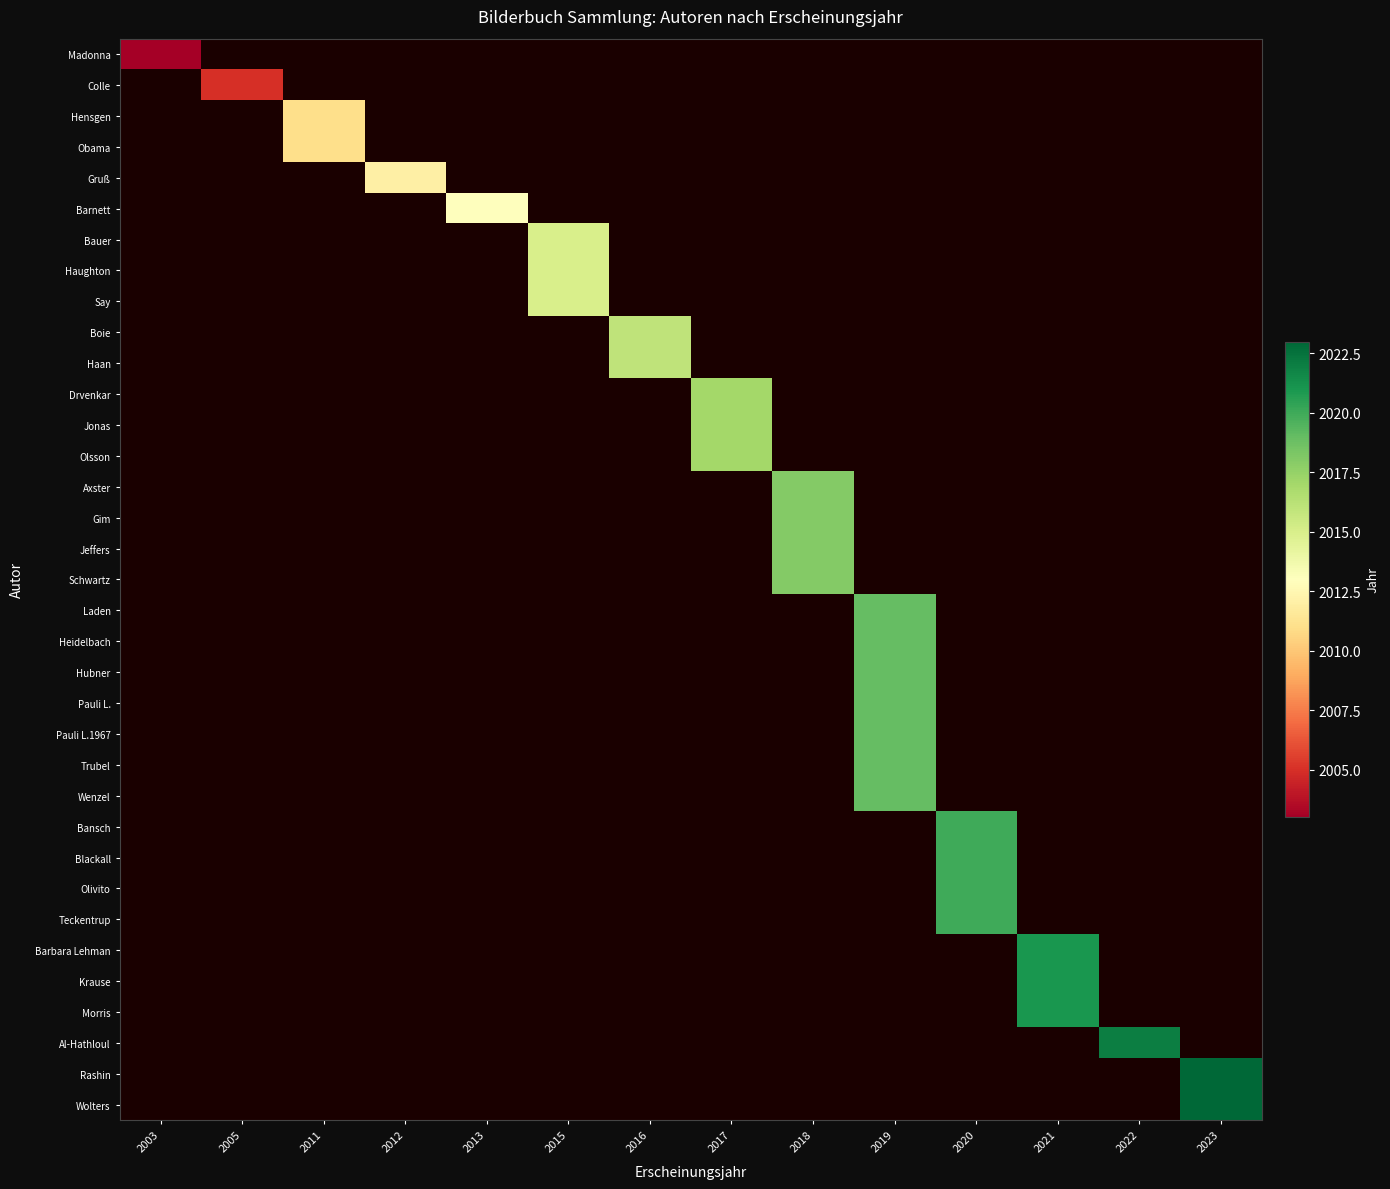

Rank the series by their average value, from lowest to highest.

Madonna, Colle, Hensgen, Obama, Gruß, Barnett, Bauer, Haughton, Say, Boie, Haan, Drvenkar, Jonas, Olsson, Axster, Gim, Jeffers, Schwartz, Laden, Heidelbach, Hubner, Pauli L., Pauli L.1967, Trubel, Wenzel, Bansch, Blackall, Olivito, Teckentrup, Barbara Lehman, Krause, Morris, Al-Hathloul, Rashin, Wolters